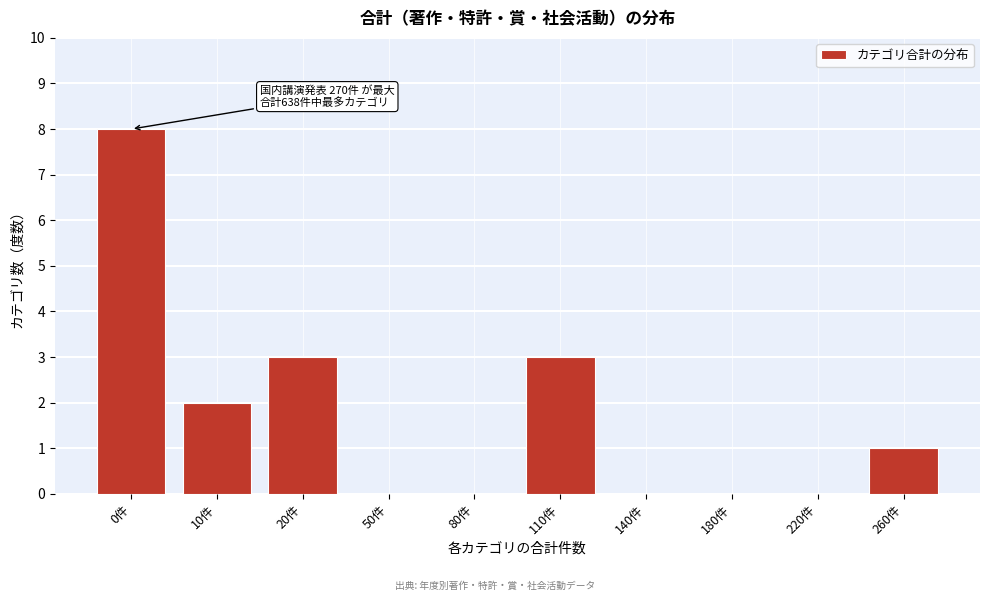

Reading left to right, extract all data points from this chart.

0件=8	10件=2	20件=3	50件=0	80件=0	110件=3	140件=0	180件=0	220件=0	260件=1